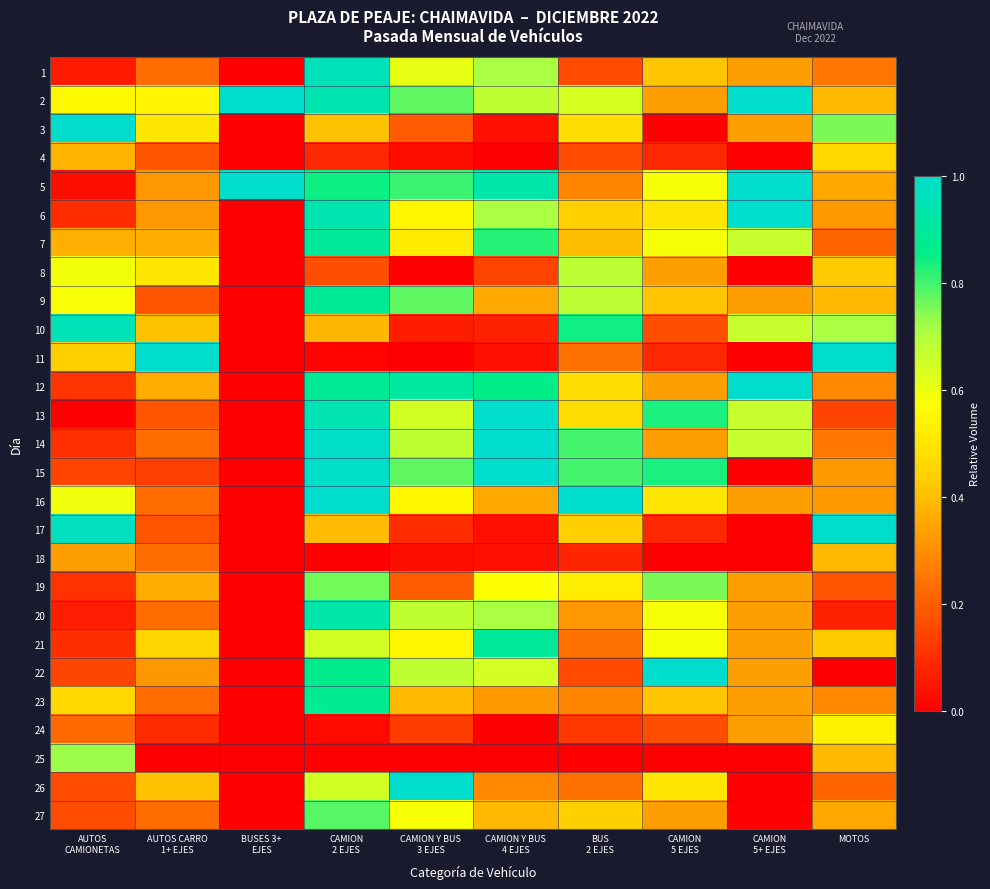

Between BUS 2 EJES and CAMION 5 EJES, which series saw the biggest shift?

22